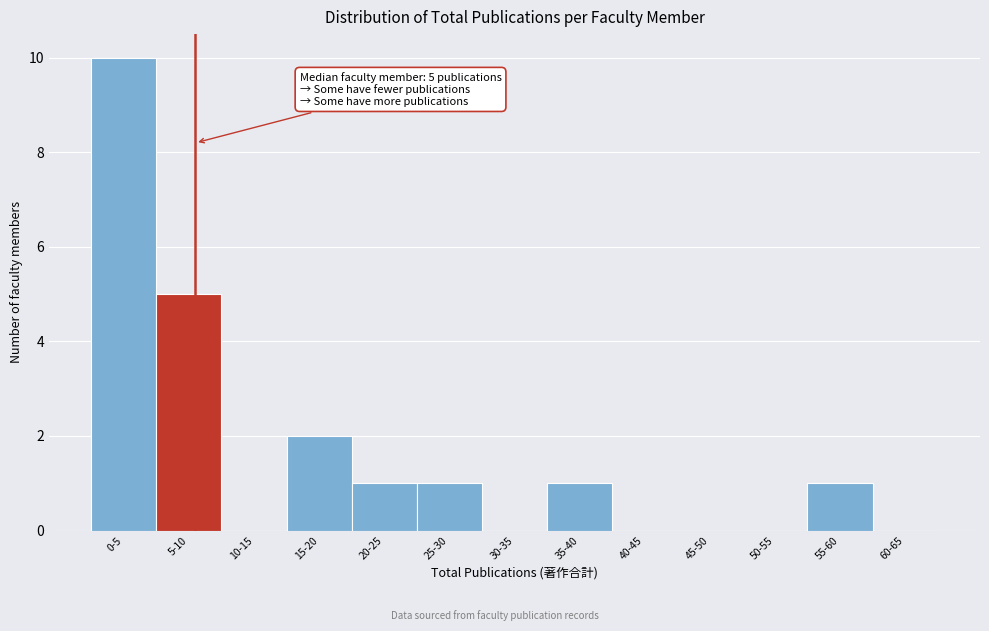

Reading right to left, what are all the values shown in this chart?

60-65=0	55-60=1	50-55=0	45-50=0	40-45=0	35-40=1	30-35=0	25-30=1	20-25=1	15-20=2	10-15=0	5-10=5	0-5=10